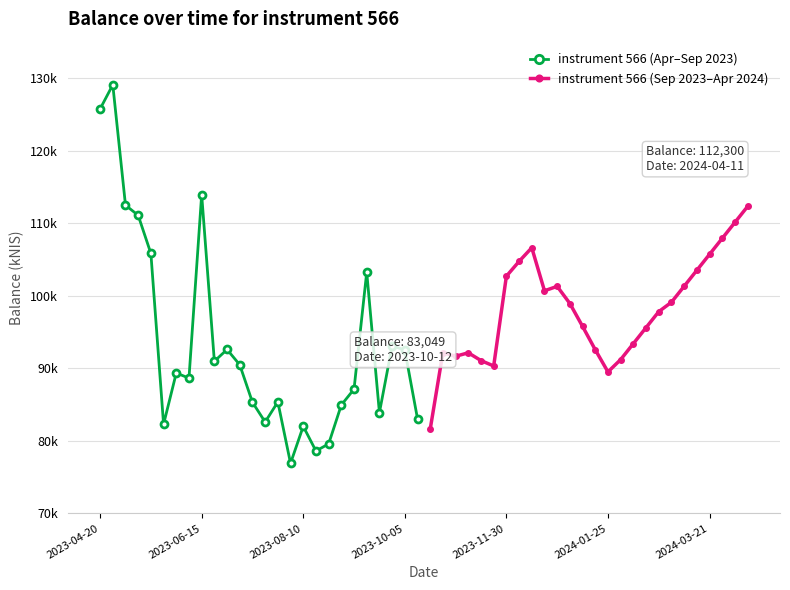

What is the smallest value displayed?

76906.8